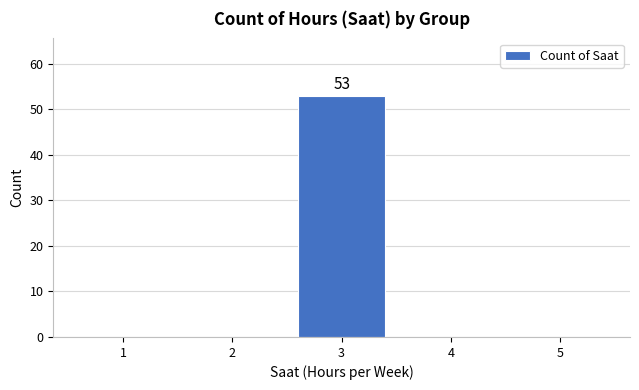

Reading left to right, extract all data points from this chart.

1=0	2=0	3=53	4=0	5=0